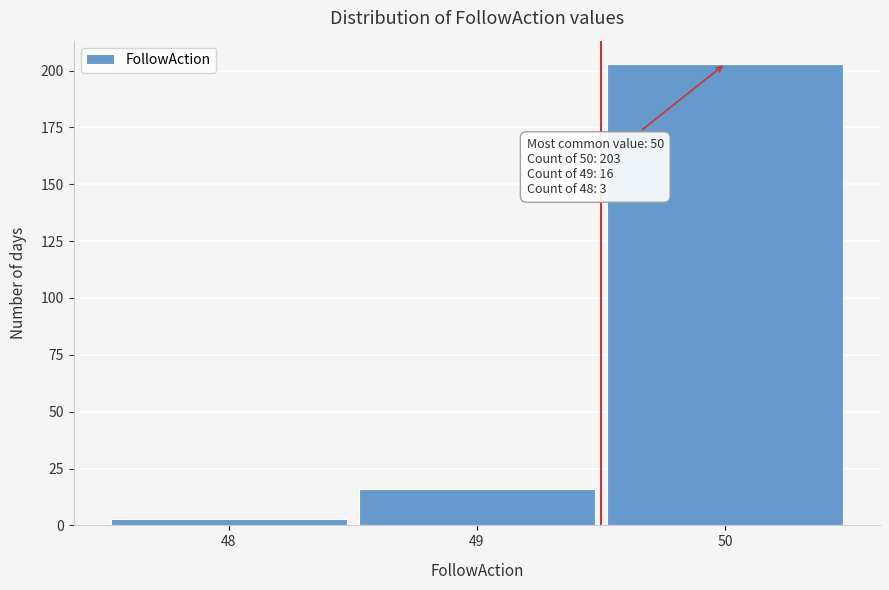

Which range on the x-axis has the tallest bar?

49.5 to 50.5